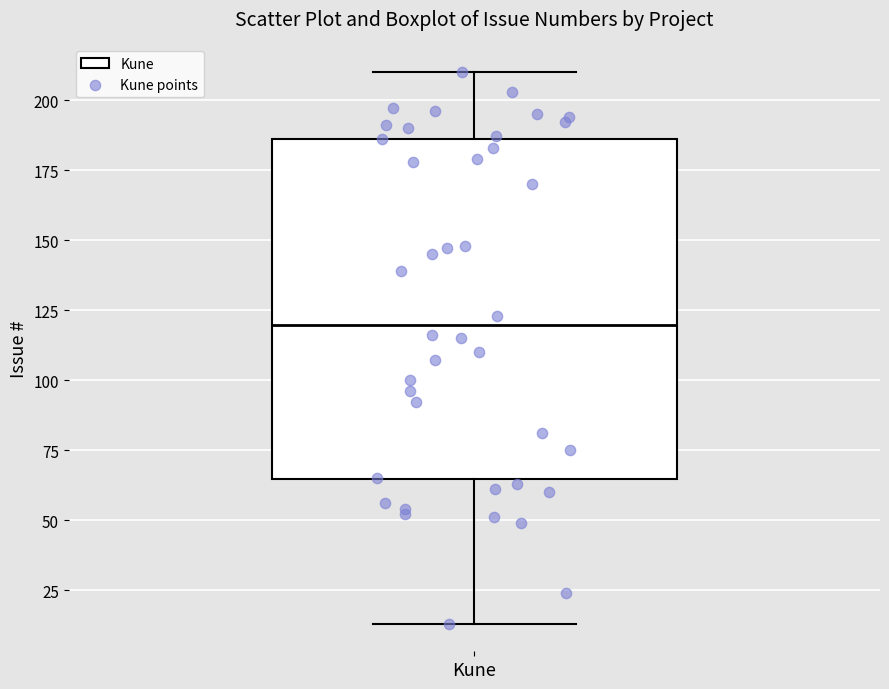

Where is the upper edge of the box for Kune on the y-axis? The values are not printed on the chart, so give them approximately, as read against the axis.

185